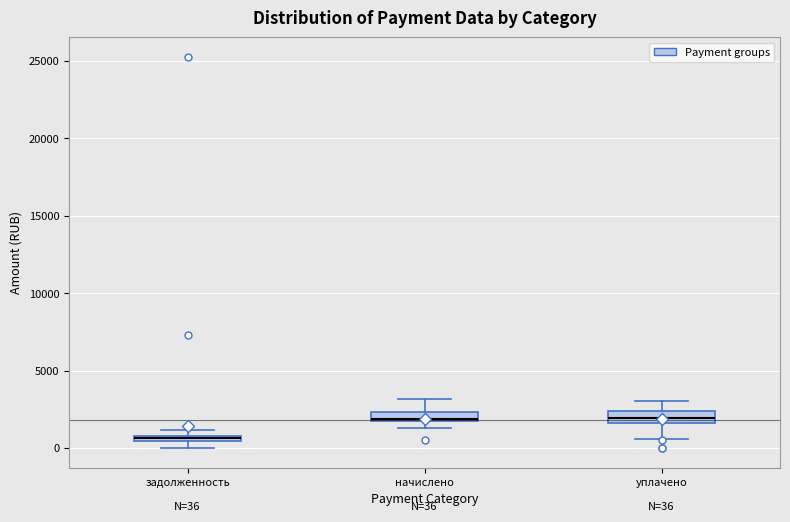

Which box has the lowest median line?

задолженность